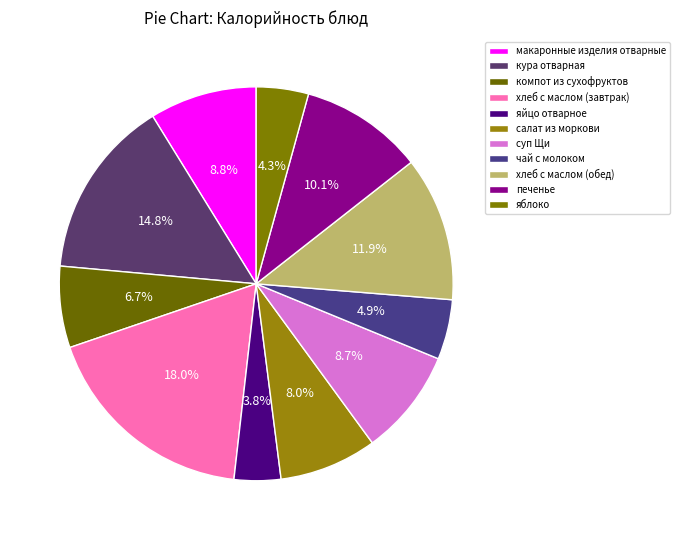

Is it true that печенье is 18% of the pie?

False